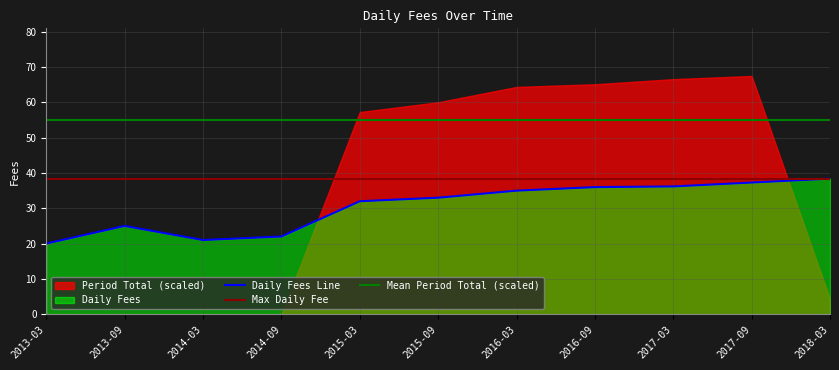

List the labels in order of value, smallest first.

2013-03, 2014-03, 2014-09, 2013-09, 2015-03, 2015-09, 2016-03, 2016-09, 2017-03, 2017-09, 2018-03